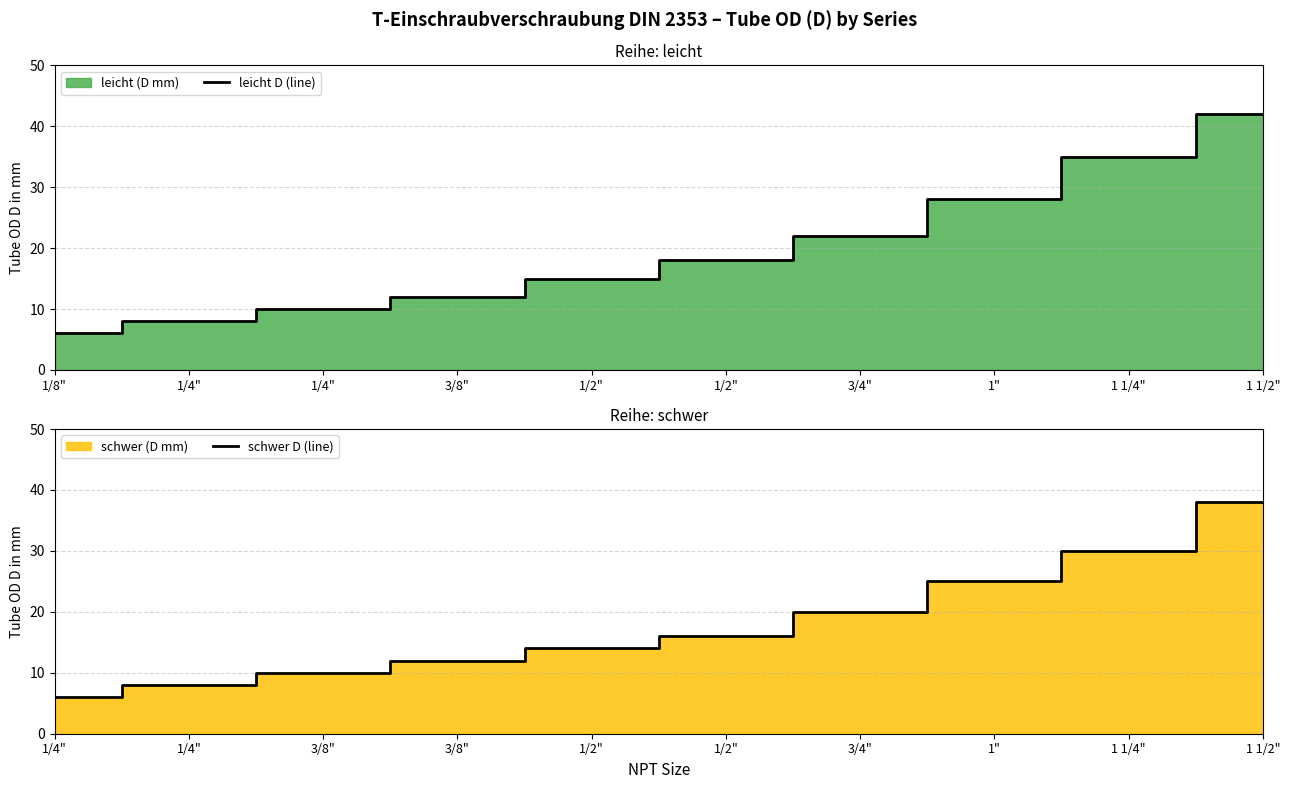

What is the approximate value of leicht D (line) at 1 1/4", to the nearest 5?

35